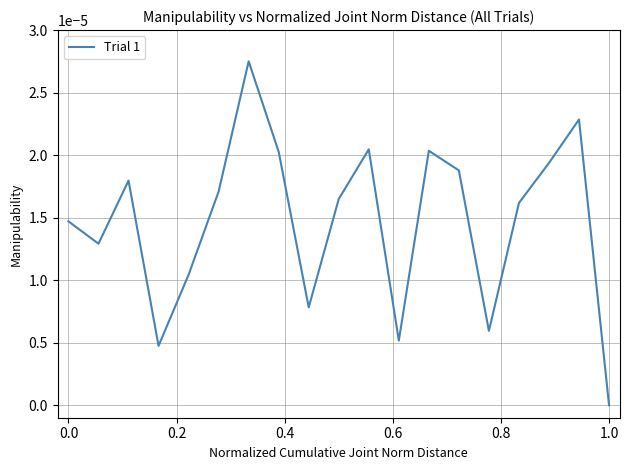

Which category has the lowest value across all series?

1.0